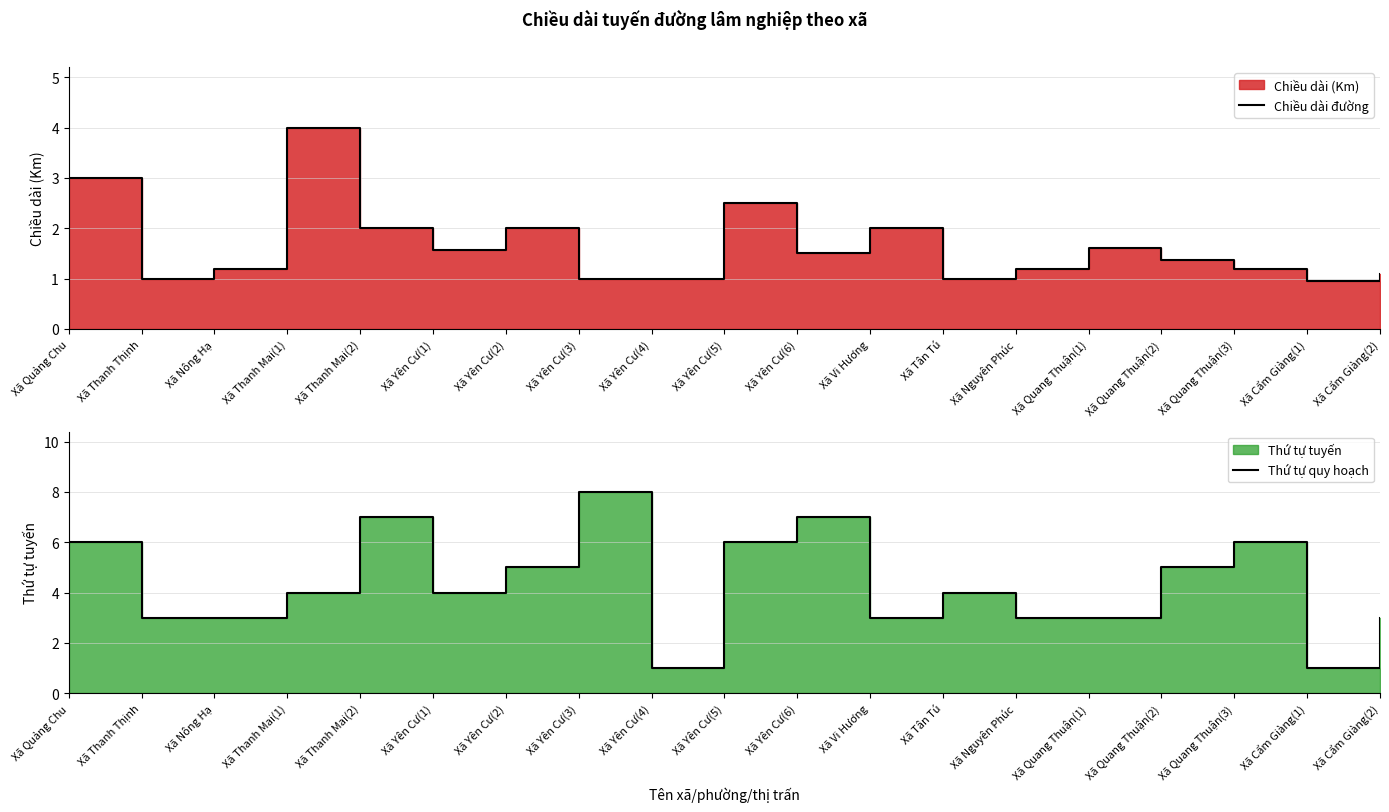

True or false: Thứ tự quy hoạch has more than 0 interior local peaks.

True